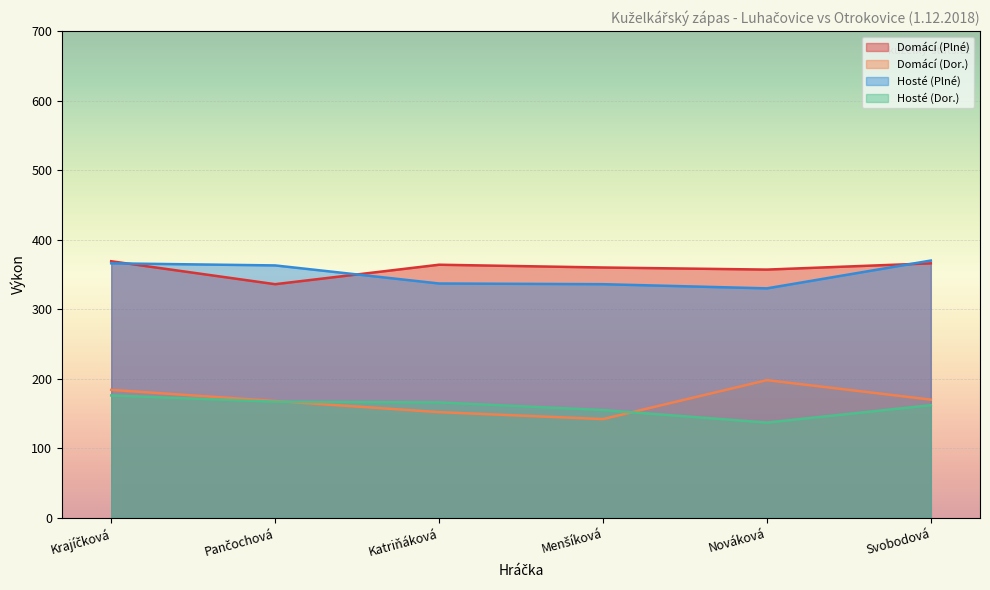

Reading left to right, transcribe all the data shown in this chart.

Domácí (Plné): 369	336	364	360	357	366
Domácí (Dor.): 184	168	152	142	198	170
Hosté (Plné): 366	363	337	336	330	370
Hosté (Dor.): 176	167	166	155	137	162